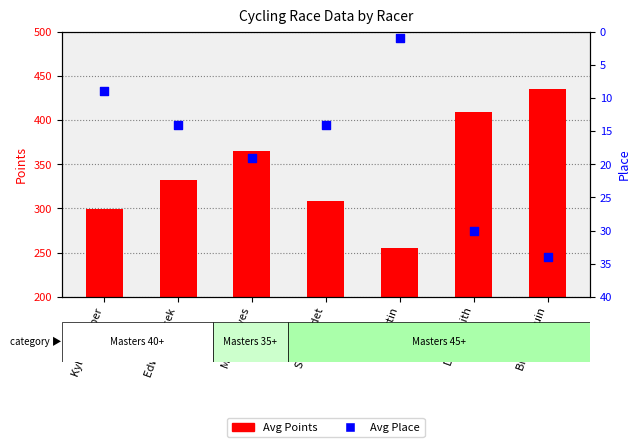

Is the value of Avg Place at Eric Martin greater than the value of Avg Points at Eric Martin?

No